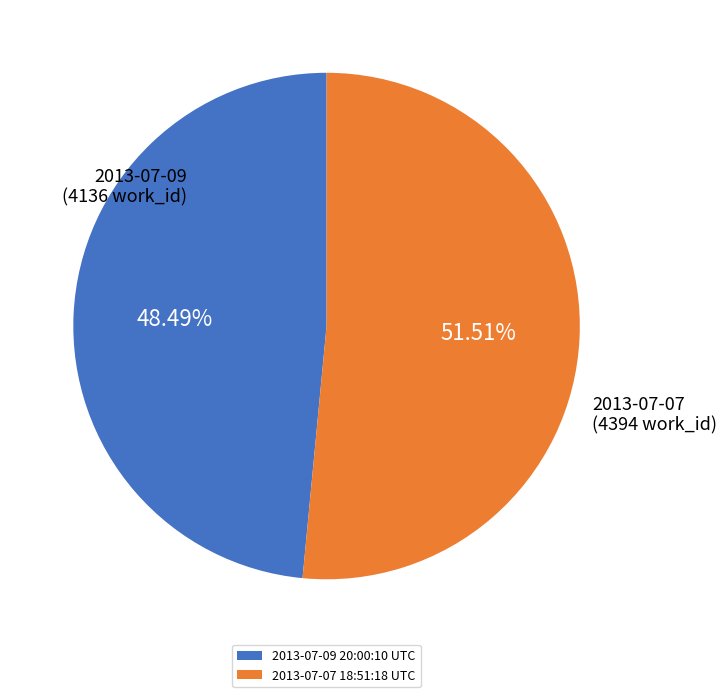

To the nearest percent, what is the difference between the largest and smallest slice percentages?

3%